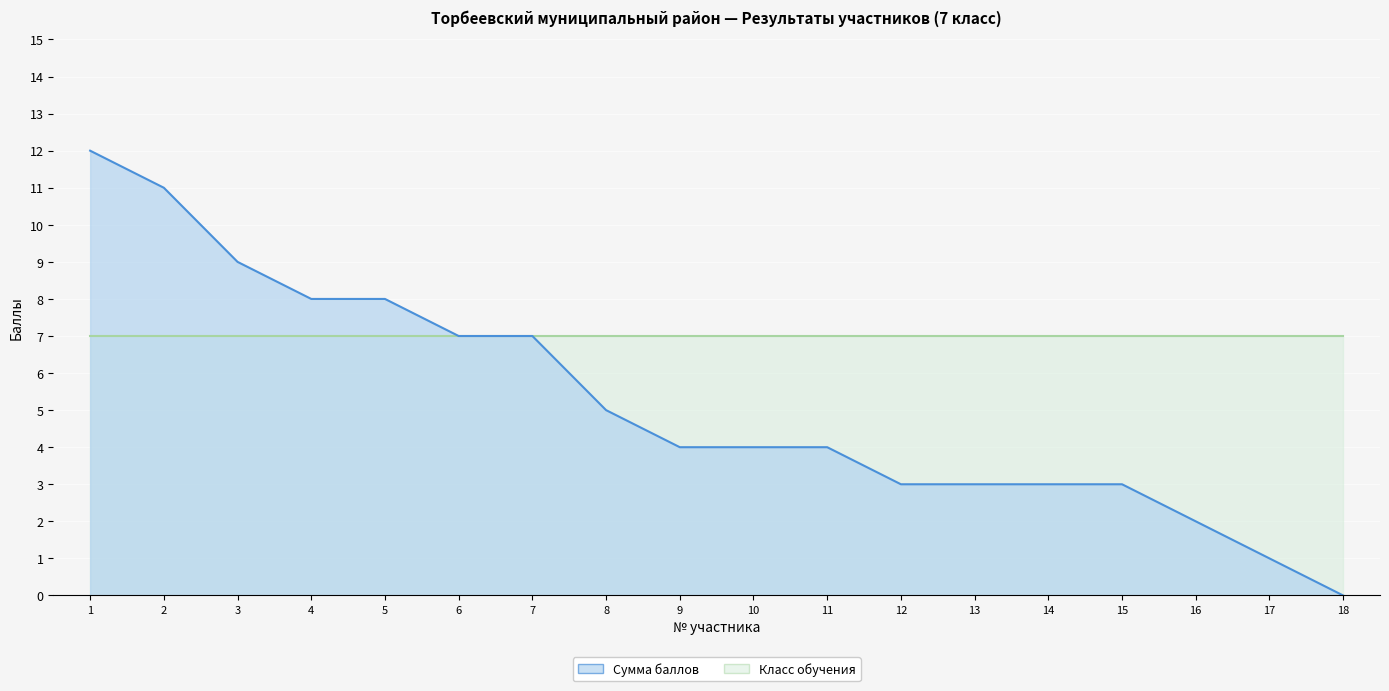

Which has a higher value, 4 or 12?

4